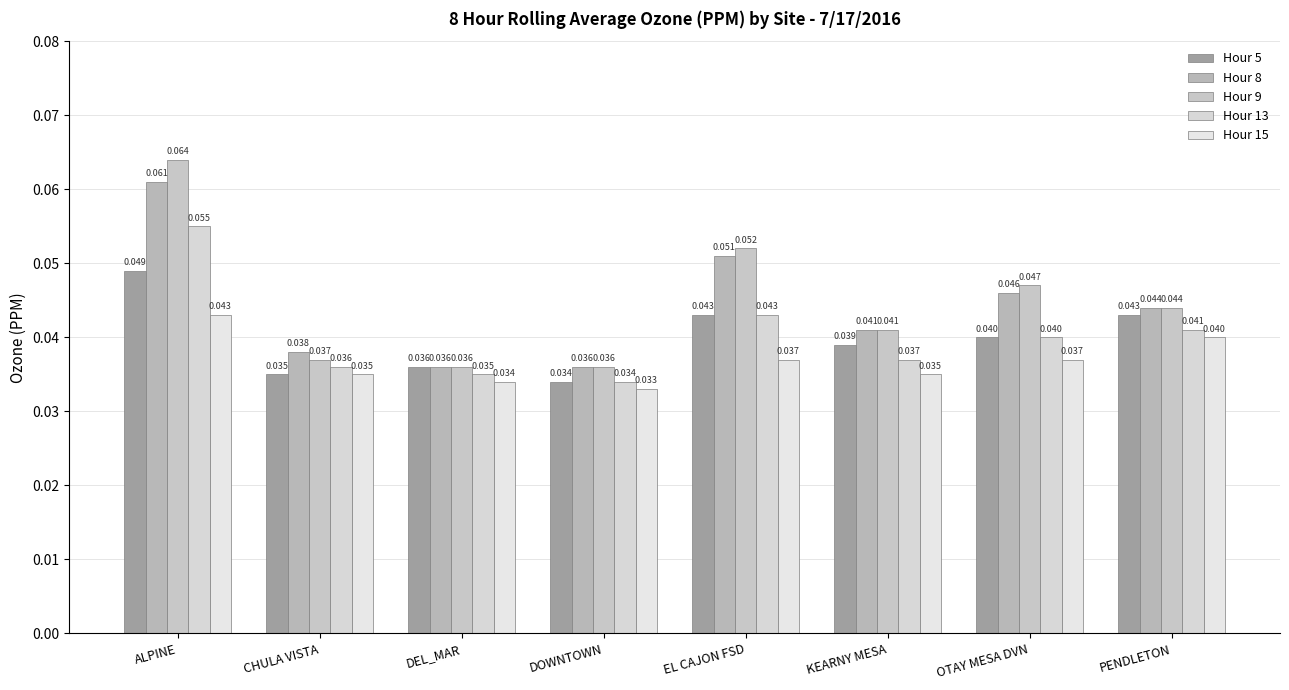

How many groups of bars are there?

8